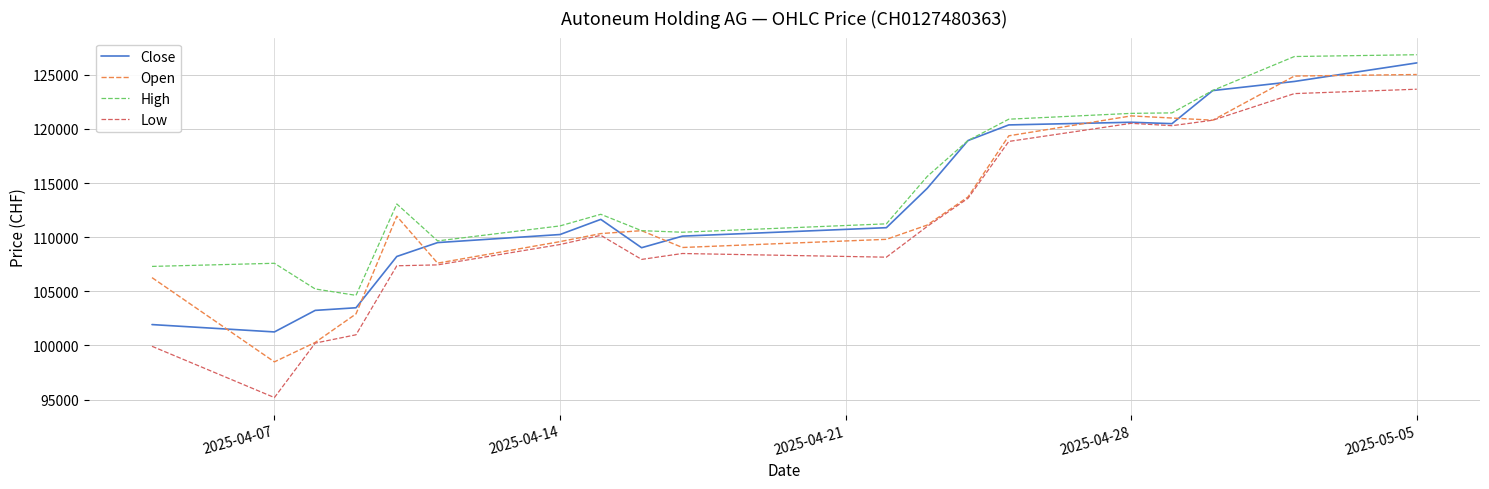

Which series has the largest total across all categories?

High